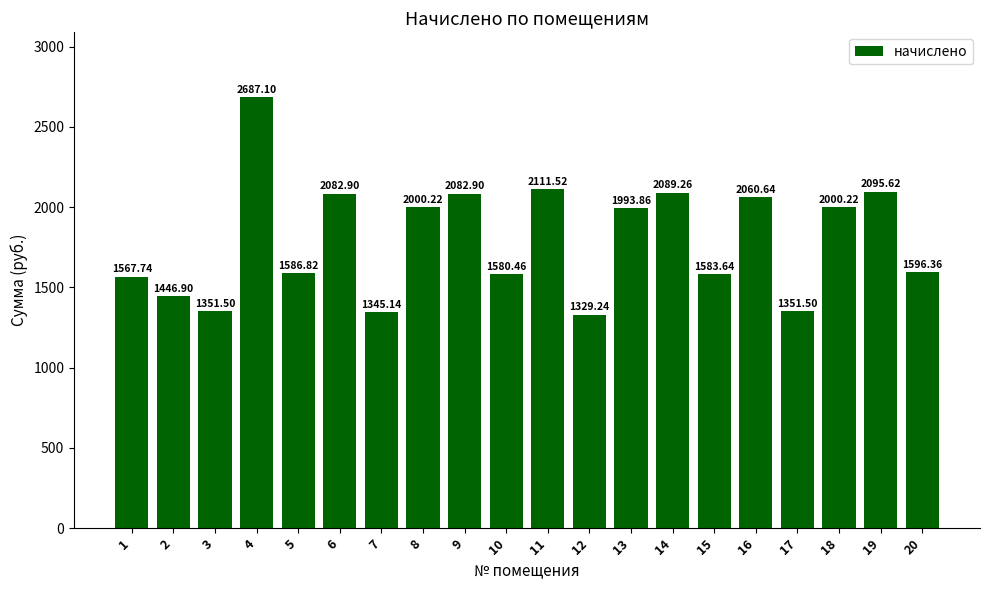

At which category does the chart reach its peak across all series?

4